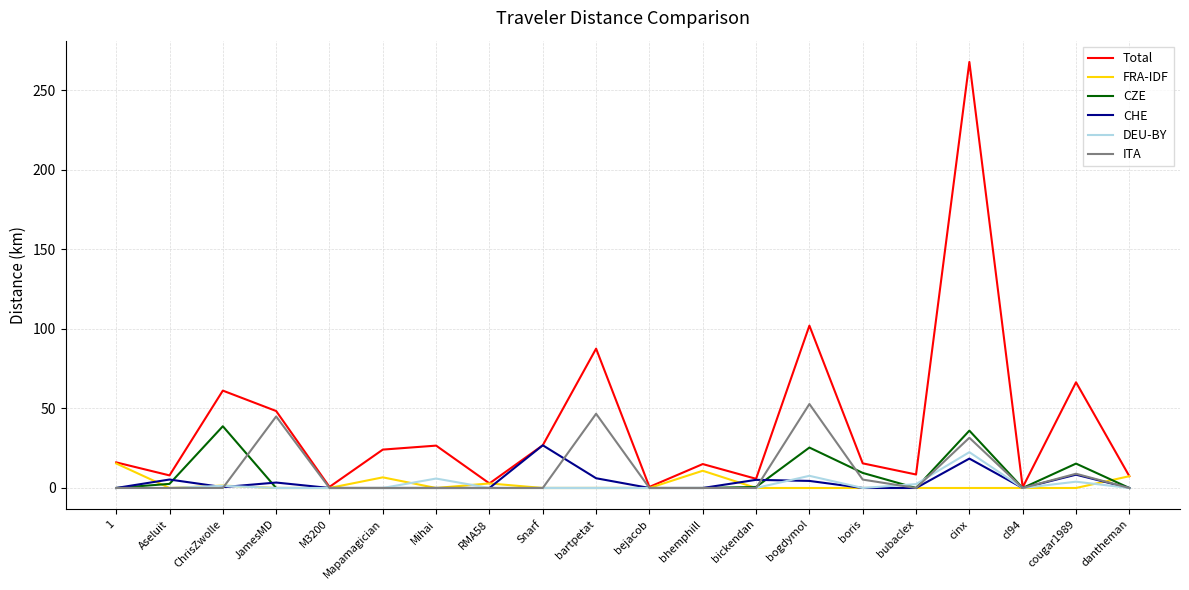

Rank the series by their maximum value, from lowest to highest.

FRA-IDF, DEU-BY, CHE, CZE, ITA, Total